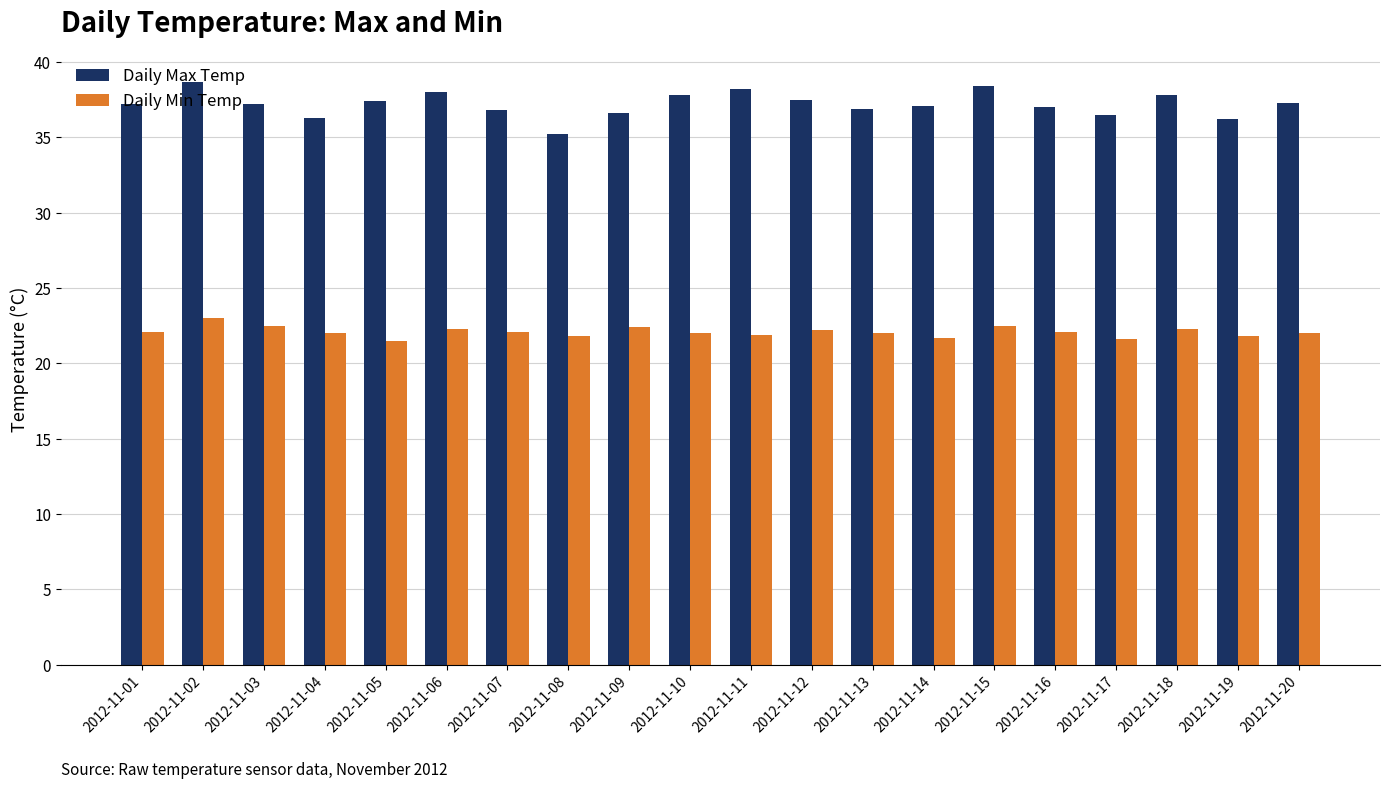

What is the approximate value of Daily Max Temp at 2012-11-10?

37.8